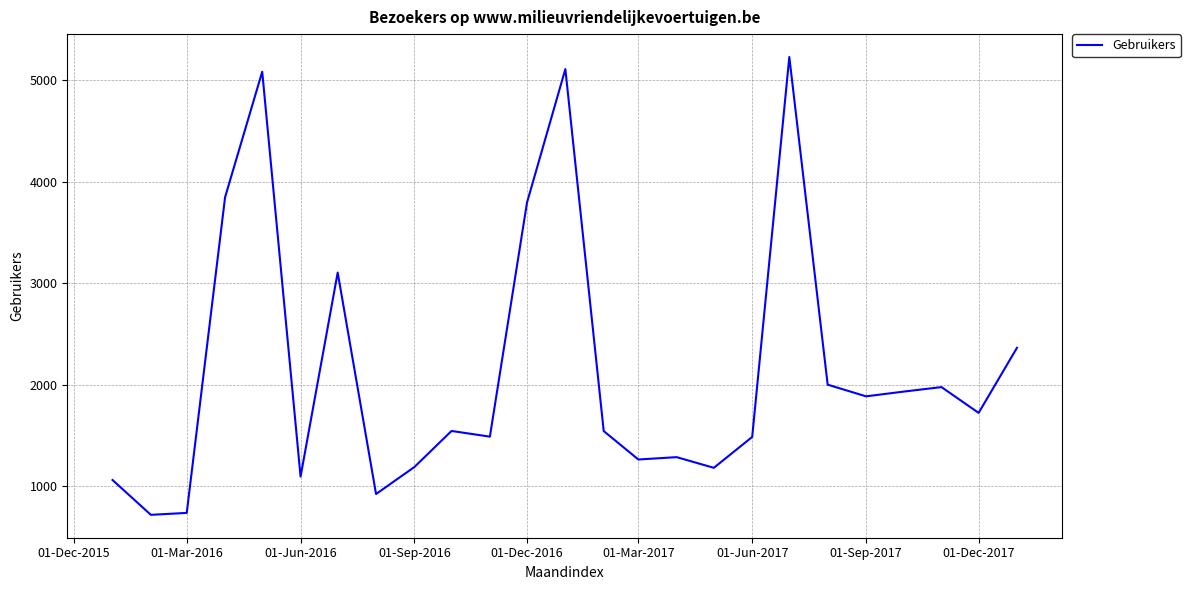

What is the greatest value displayed?

5227